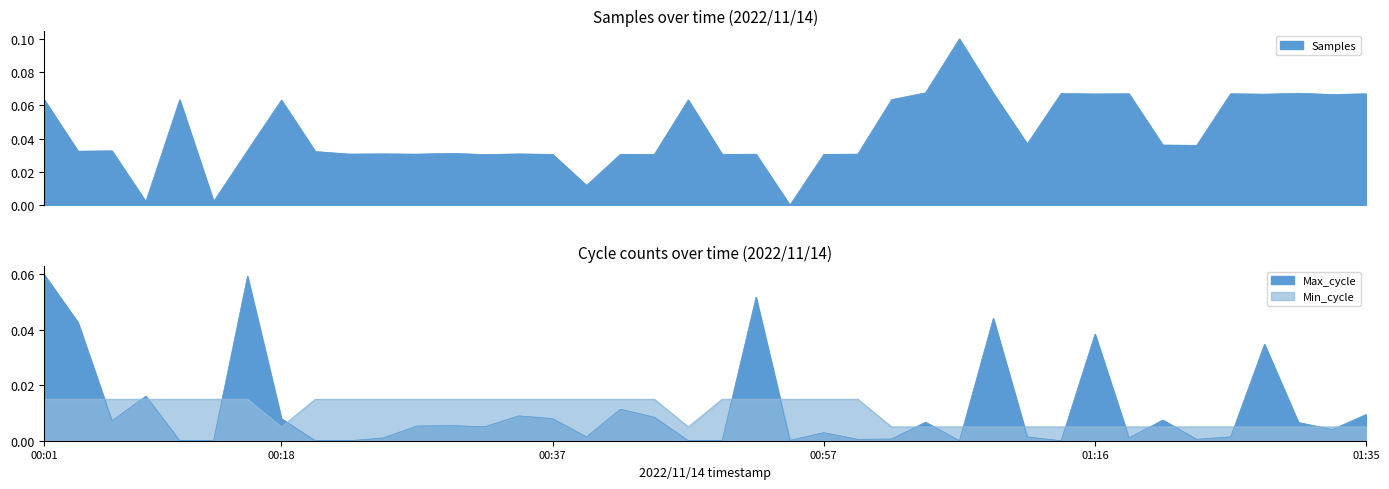

At which category does Samples reach its first local valley?

00:03